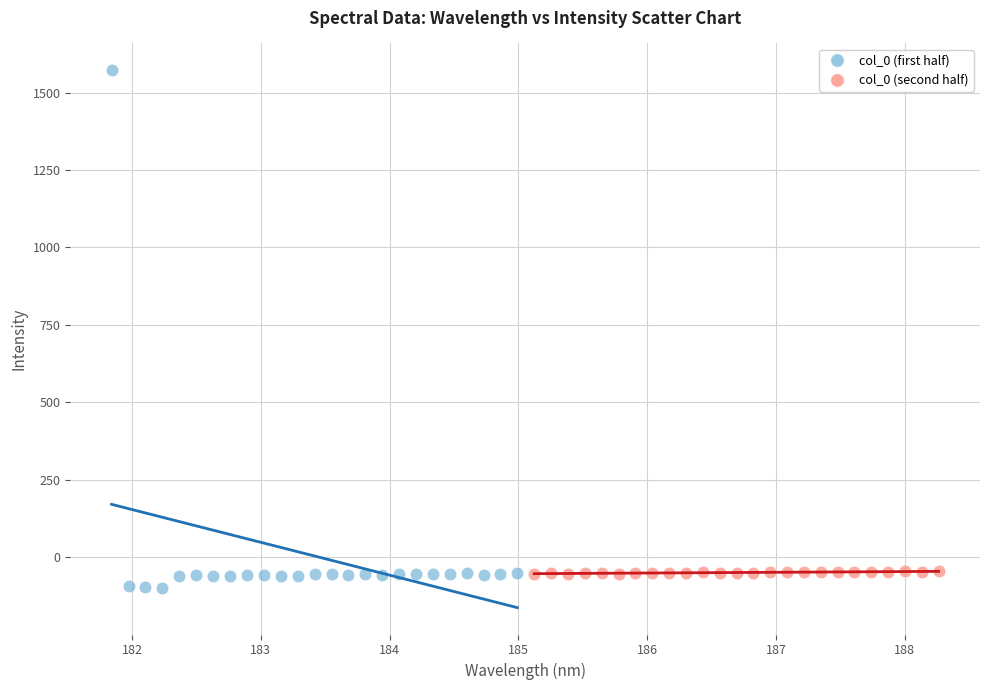

What are all the series names shown in the legend?

col_0 (first half), col_0 (second half)